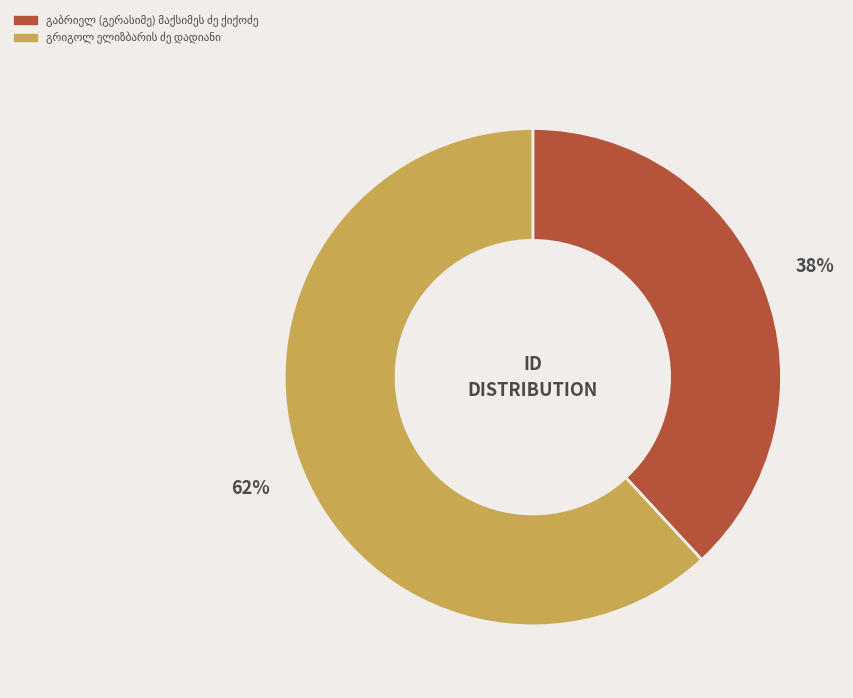

Does any single category account for the majority?

Yes